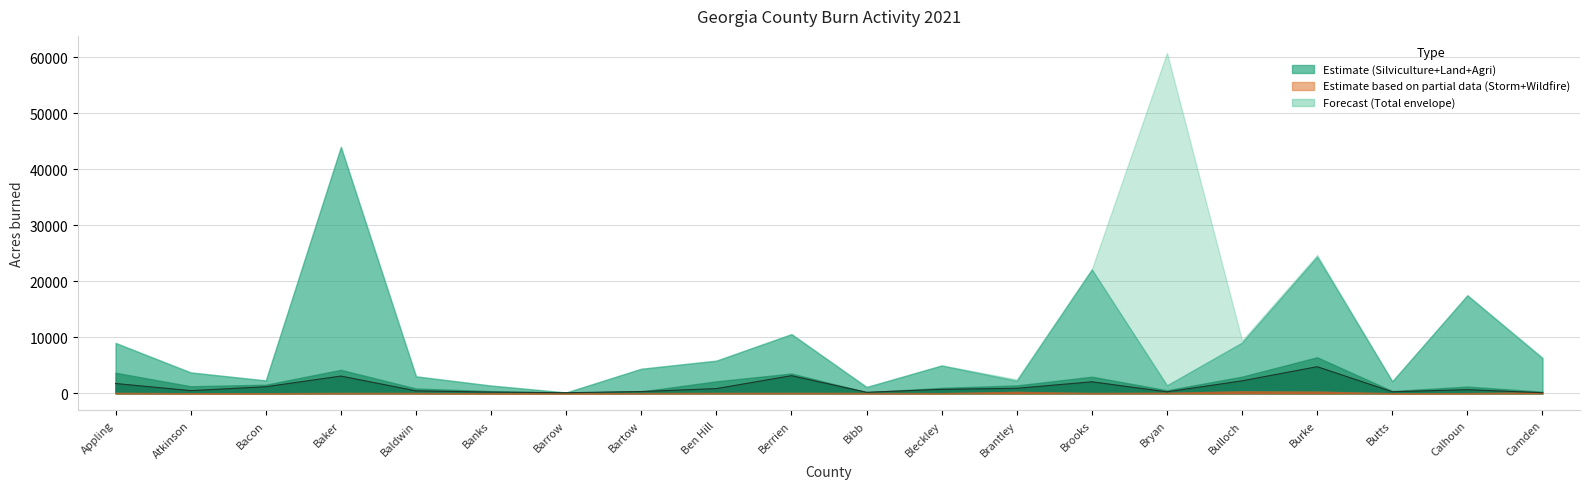

What is the label of the 17th point from the left?

Burke